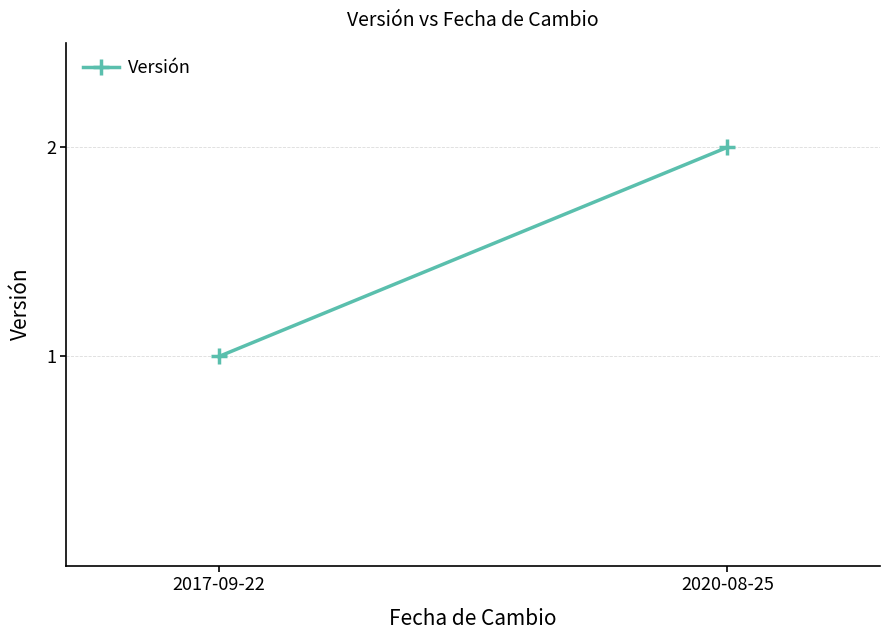

What is the ratio of the value at 2020-08-25 to the value at 2017-09-22?

2.0